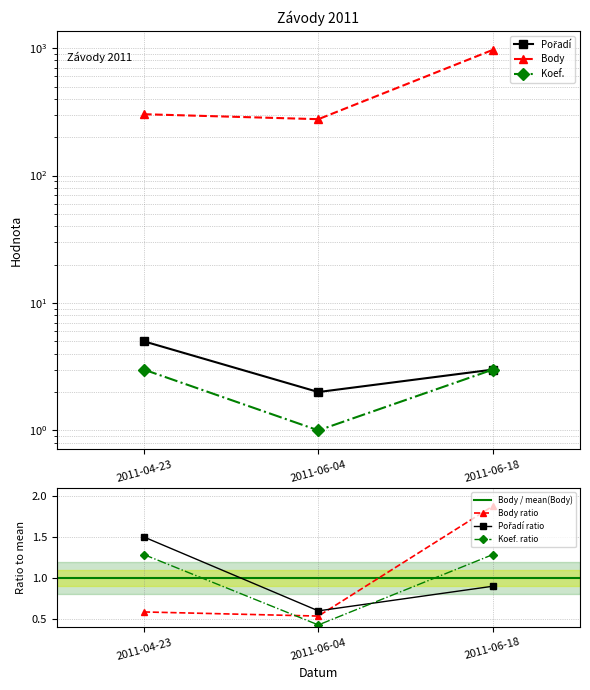

What is the sum of all Koef. values?

7.0